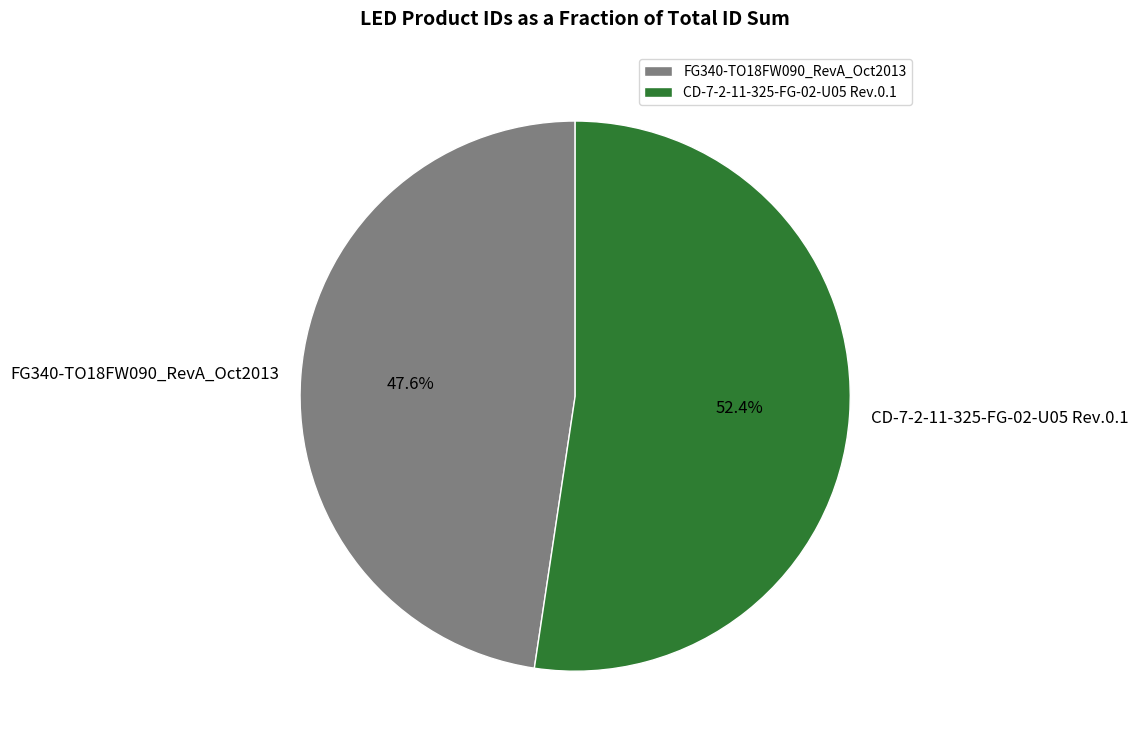

To the nearest percent, what is the average slice percentage?

50%